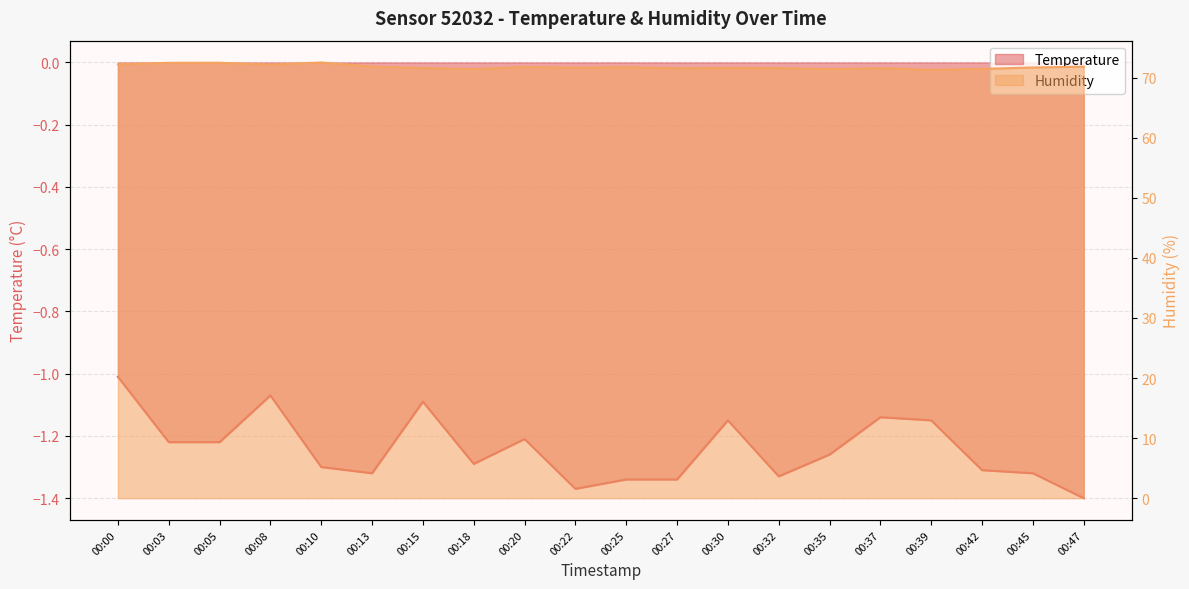

How many distinct data groups are displayed?

2